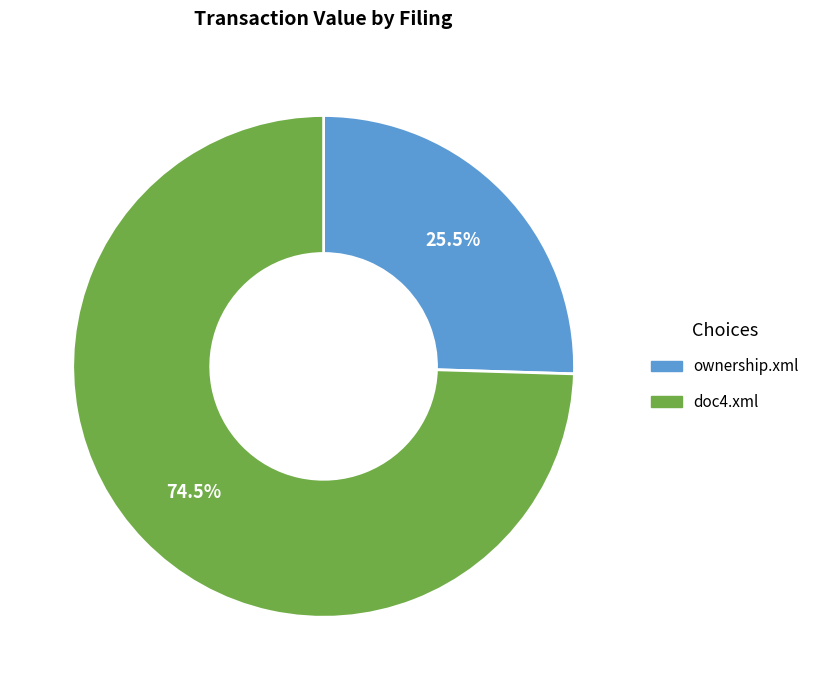

Combined, what portion of the pie is ownership.xml and doc4.xml?

100.0%